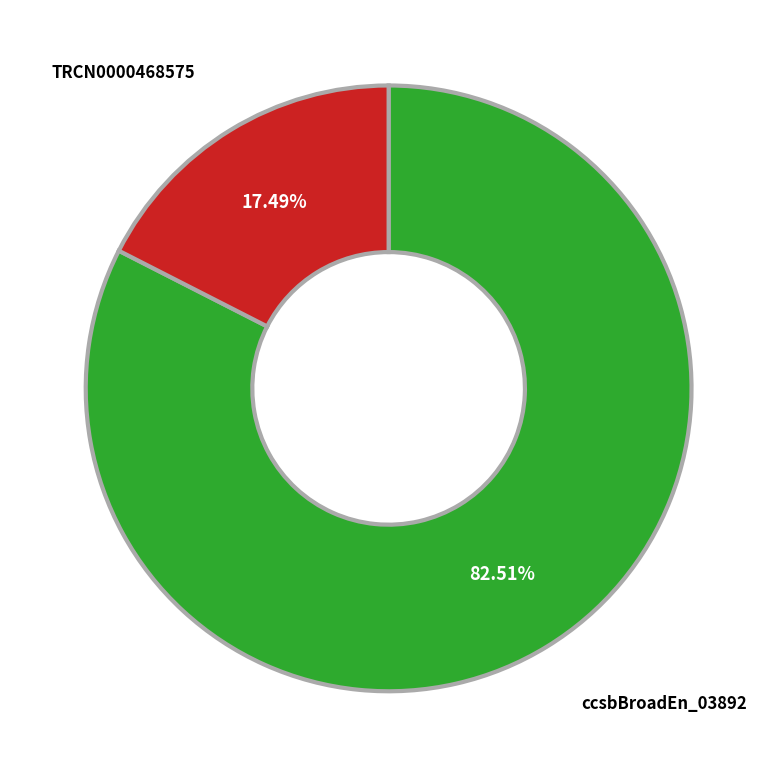

Is there any slice that represents more than half of the pie?

Yes